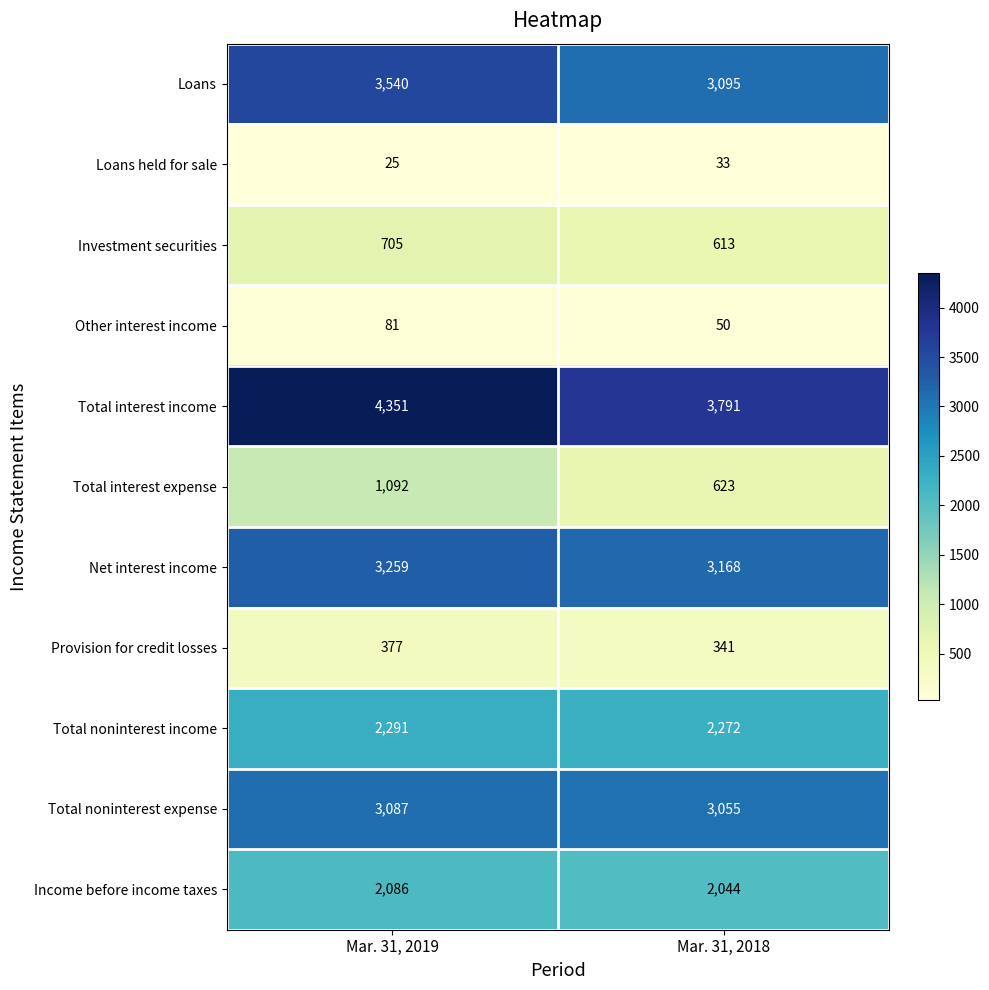

How many data points in Provision for credit losses are less than 377?

1